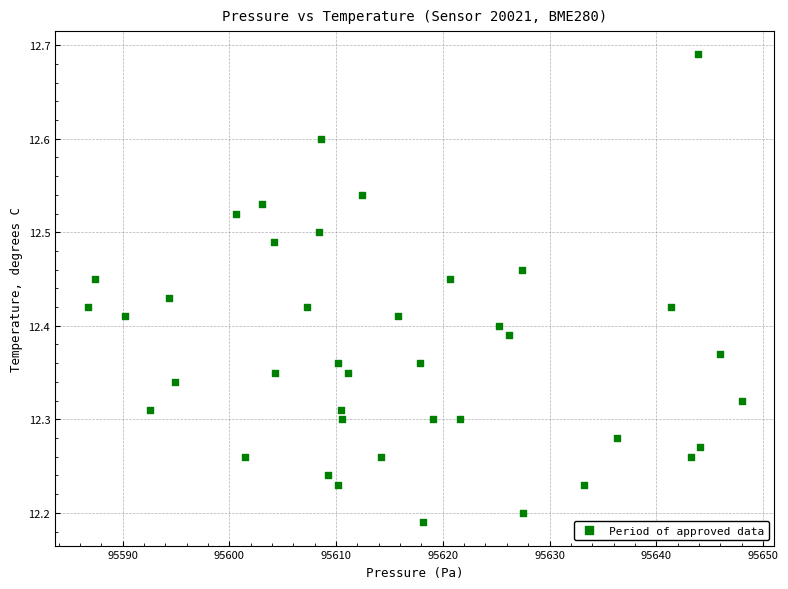

What is the range of Y values (max minus min)?

0.5